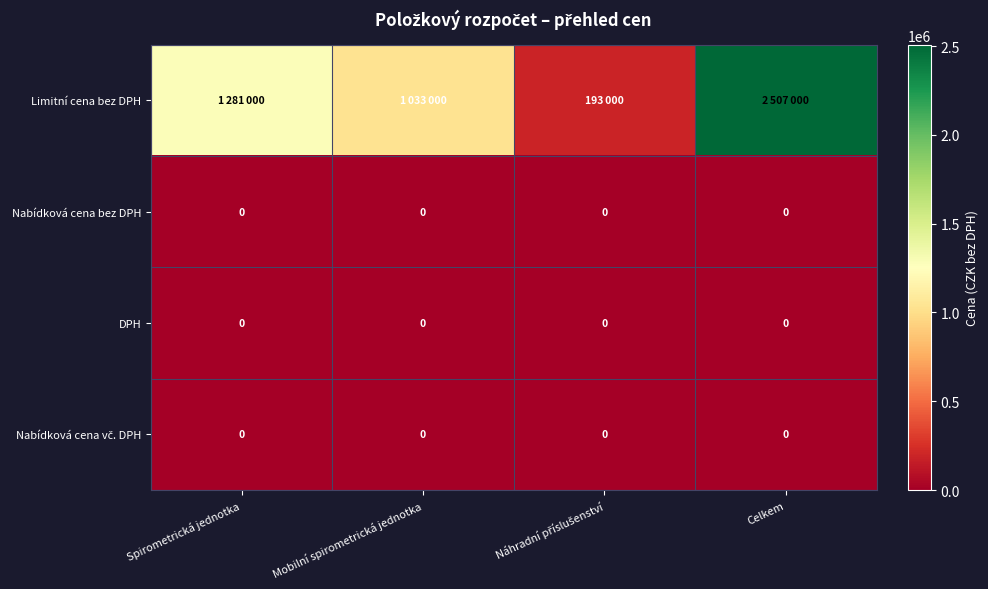

How many distinct data groups are displayed?

4